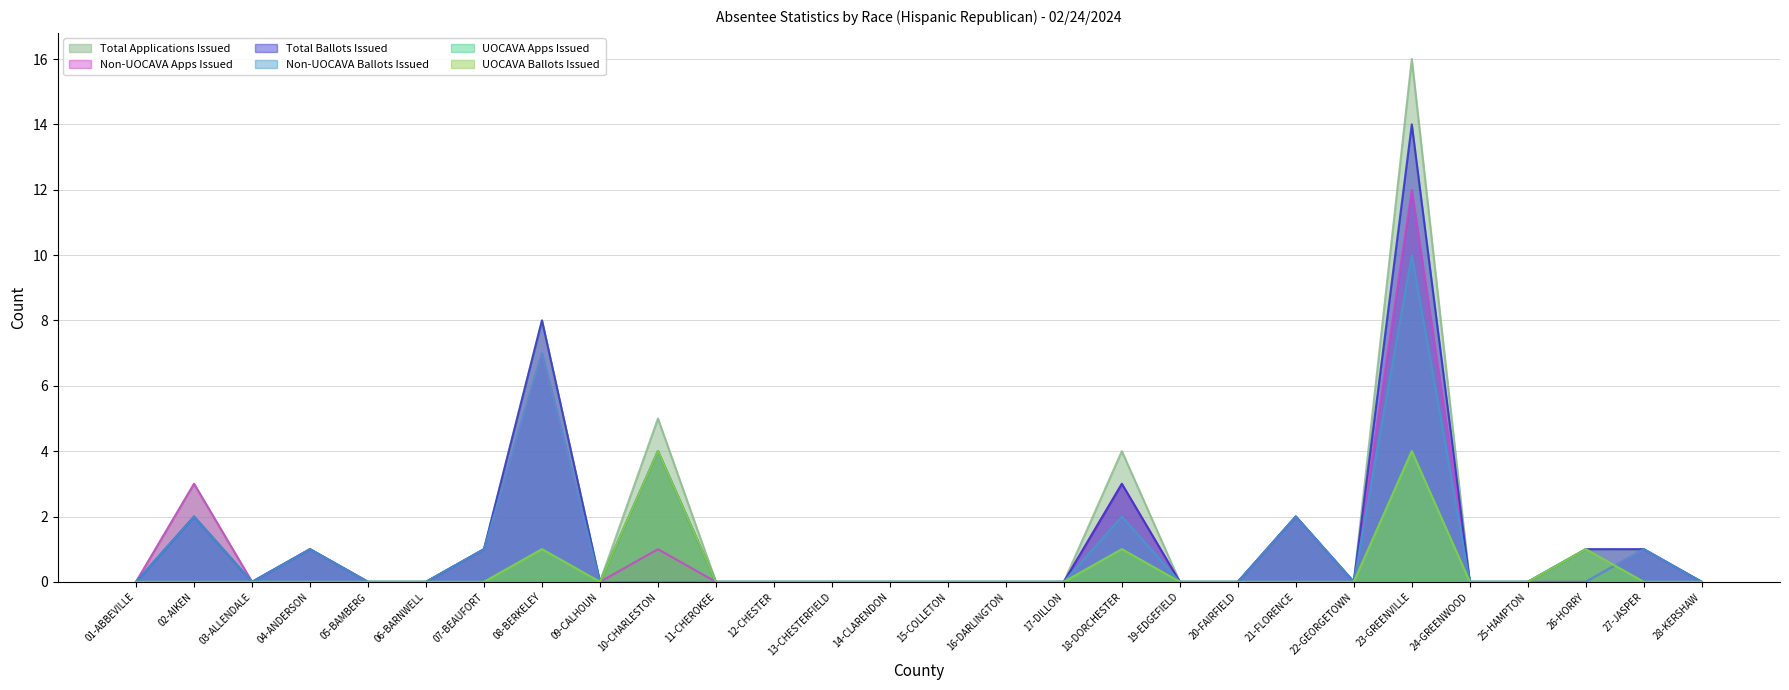

Which series changed the most between 07-BEAUFORT and 13-CHESTERFIELD?

Total Applications Issued